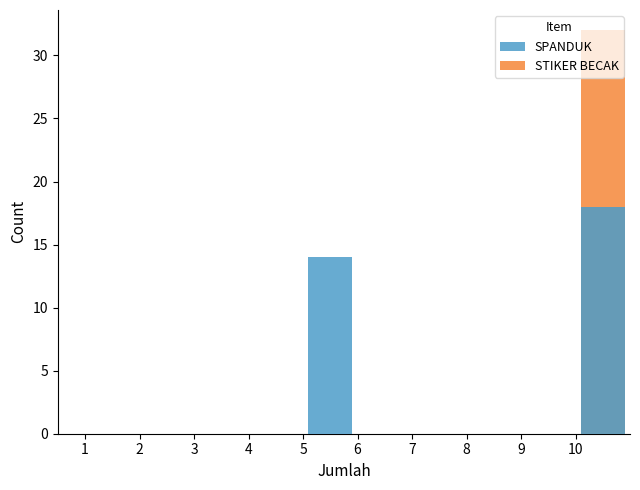

Is it true that SPANDUK equals 0 at 7?

True